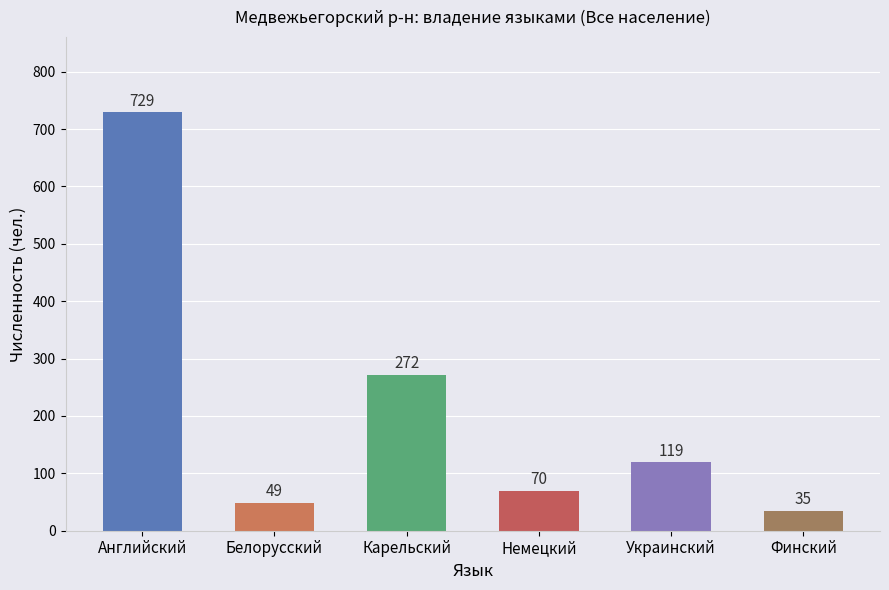

What is the change in value from Белорусский to Финский?

-14